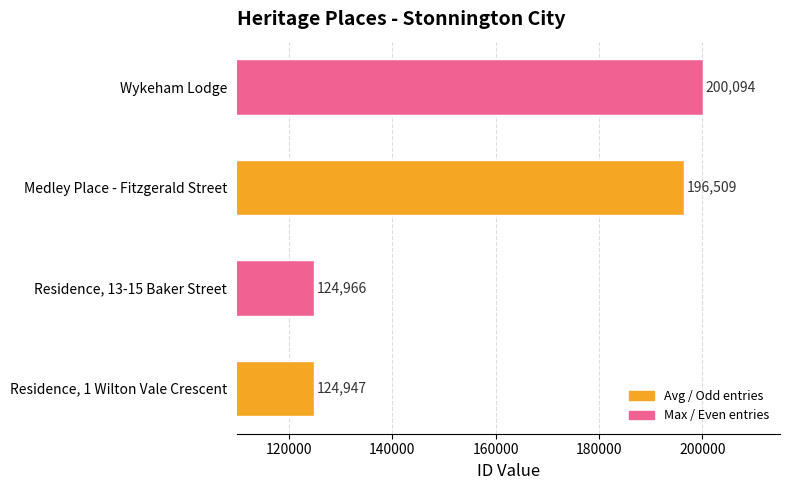

Which has a higher value, Residence, 1 Wilton Vale Crescent or Wykeham Lodge?

Wykeham Lodge